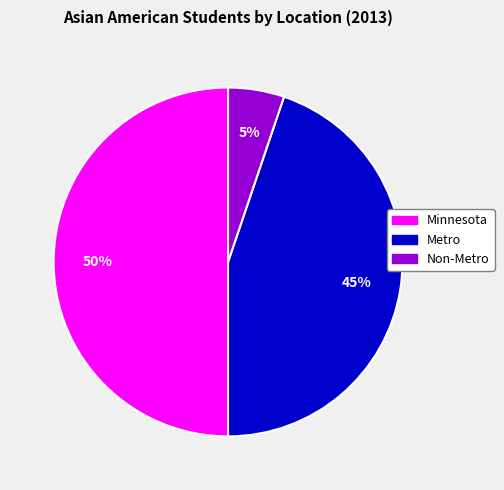

Is it true that Metro is 45% of the pie?

True